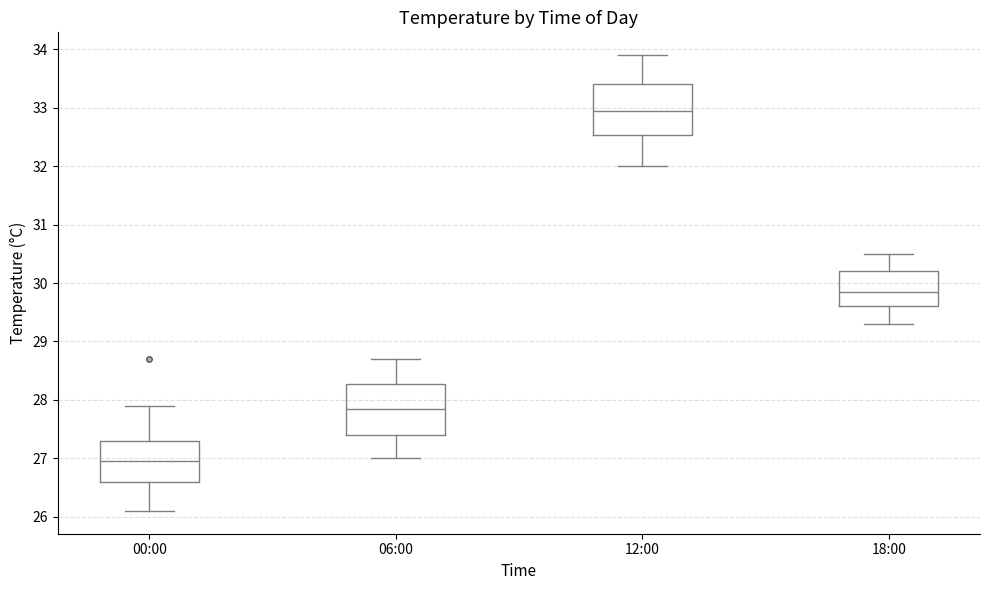

Reading left to right, read every box against the y-axis: the position of its median line, the range the box covers, and the ends of its whiskers. The values are not printed on the chart, so give them approximately, as read against the axis.

00:00: median 27.0, box 26.6 to 27.3, whiskers 26.1 to 27.9
06:00: median 27.9, box 27.4 to 28.3, whiskers 27.0 to 28.7
12:00: median 33.0, box 32.5 to 33.4, whiskers 32.0 to 33.9
18:00: median 29.9, box 29.6 to 30.2, whiskers 29.3 to 30.5